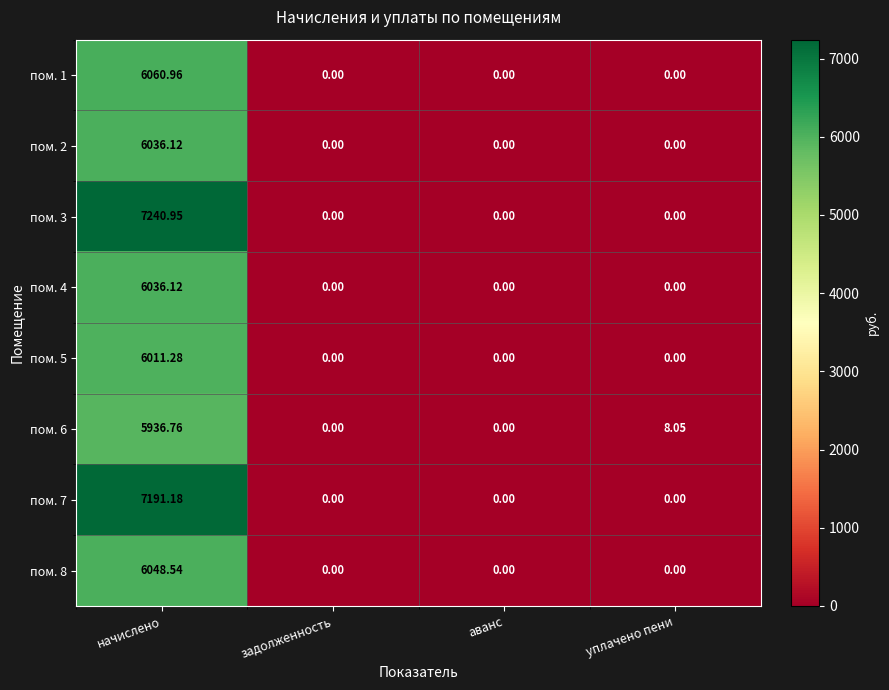

Which category has the highest value across all series?

начислено